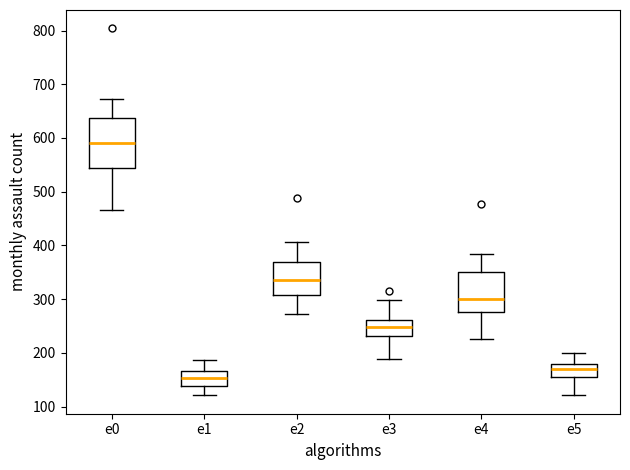

Which box has the lowest median line?

e1